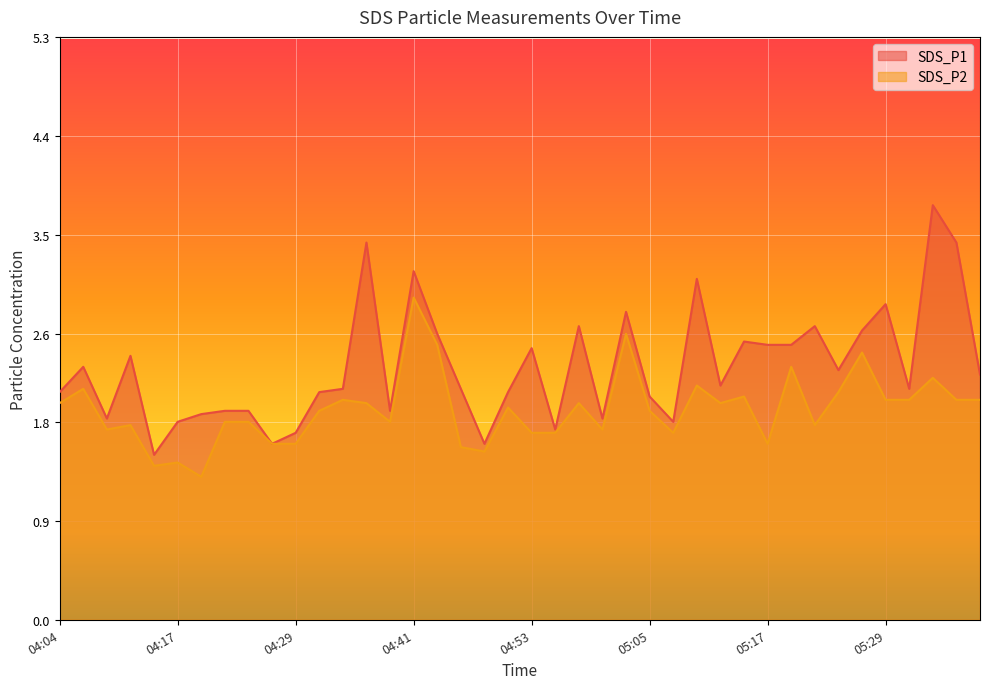

True or false: SDS_P1 and SDS_P2 intersect in this chart.

False